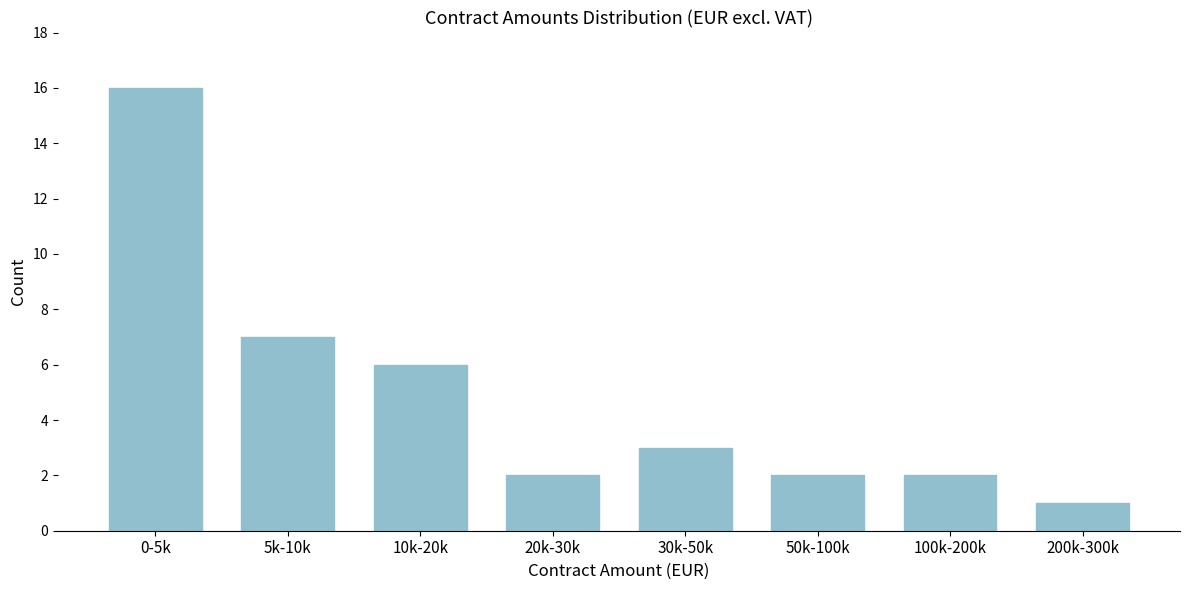

Reading left to right, extract all data points from this chart.

16	7	6	2	3	2	2	1